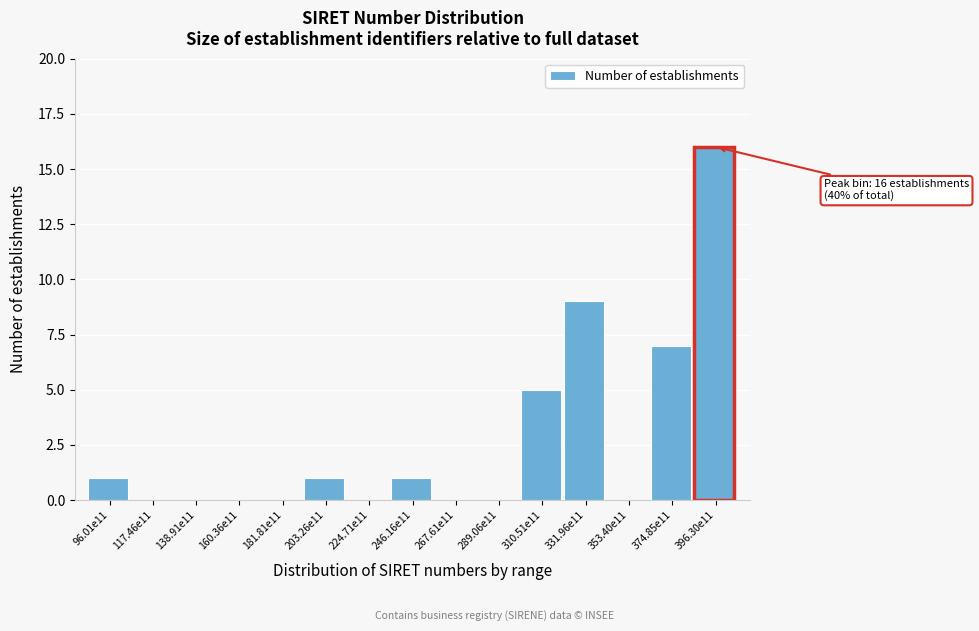

Reading right to left, what are all the values shown in this chart?

396.30e11=16	374.85e11=7	353.40e11=0	331.96e11=9	310.51e11=5	289.06e11=0	267.61e11=0	246.16e11=1	224.71e11=0	203.26e11=1	181.81e11=0	160.36e11=0	138.91e11=0	117.46e11=0	96.01e11=1